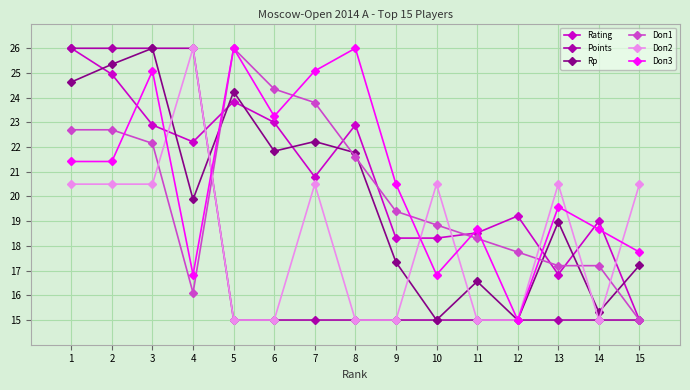

True or false: Rating and Rp cross at least once.

True